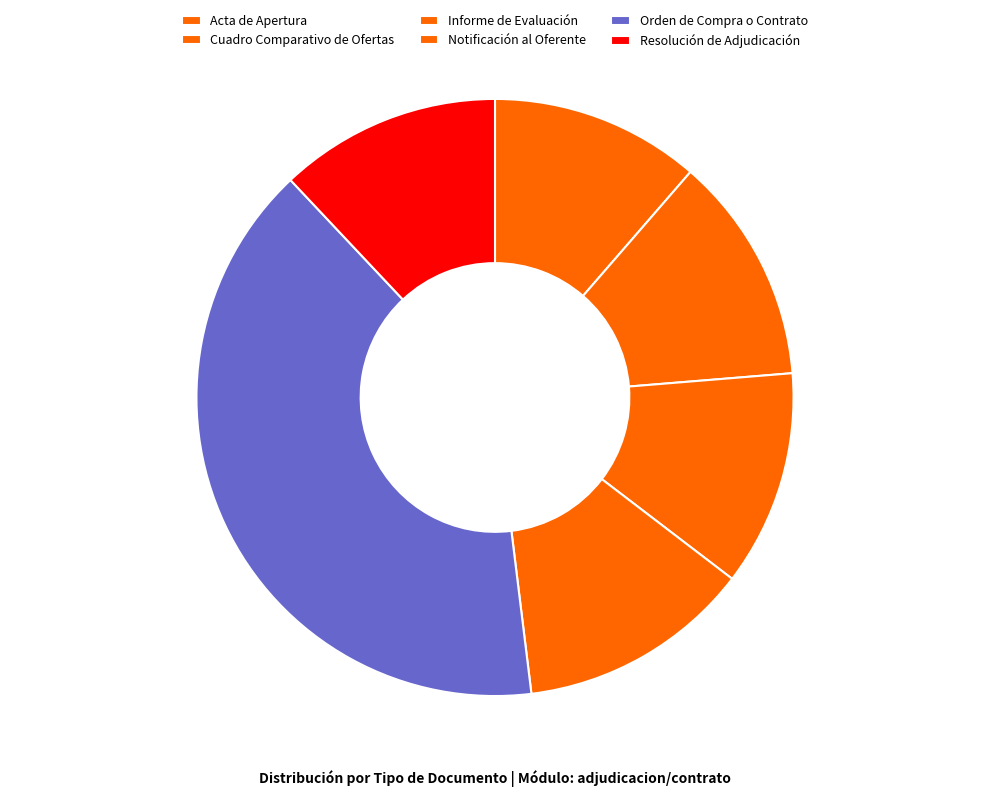

What is the ratio of the value at Orden de Compra o Contrato to the value at Informe de Evaluación?

3.4